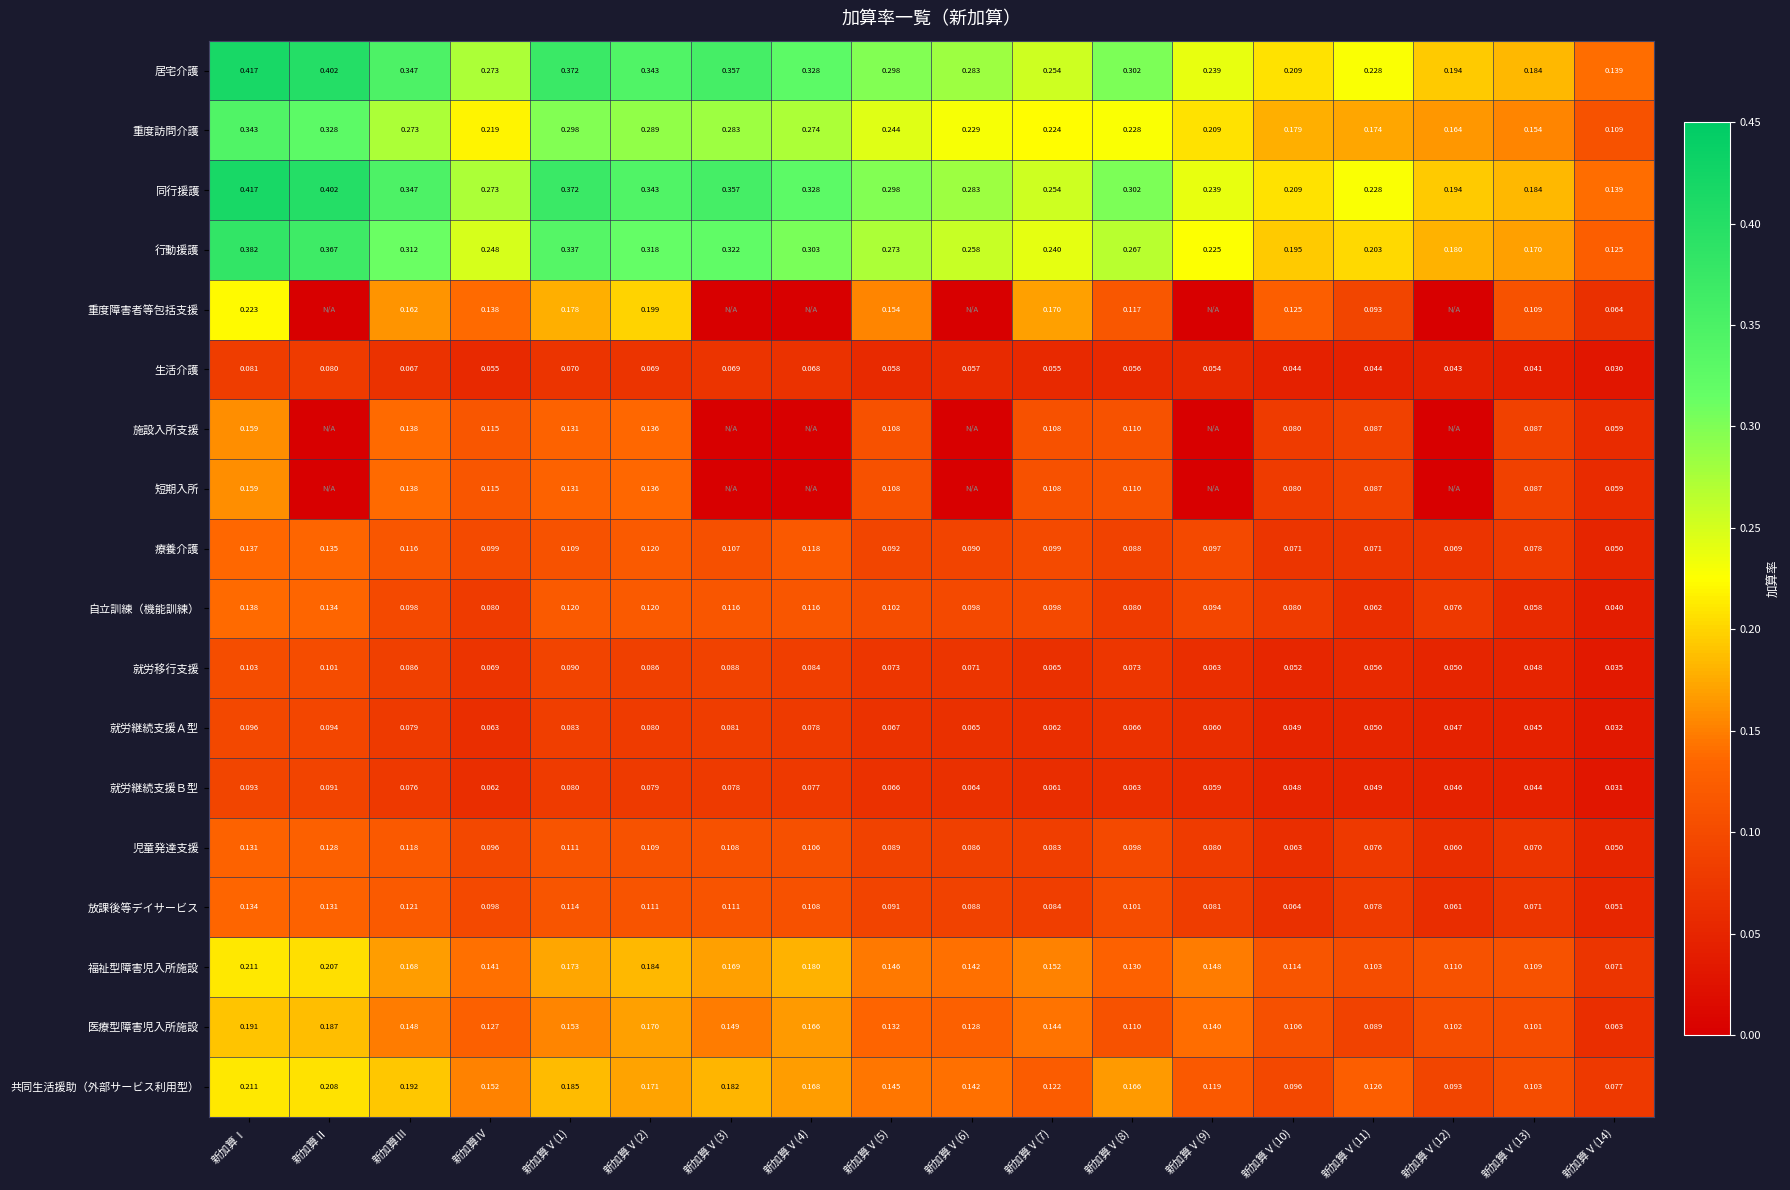

Is the value of 短期入所 at 新加算Ⅴ(2) greater than the value of 福祉型障害児入所施設 at 新加算Ⅴ(10)?

Yes